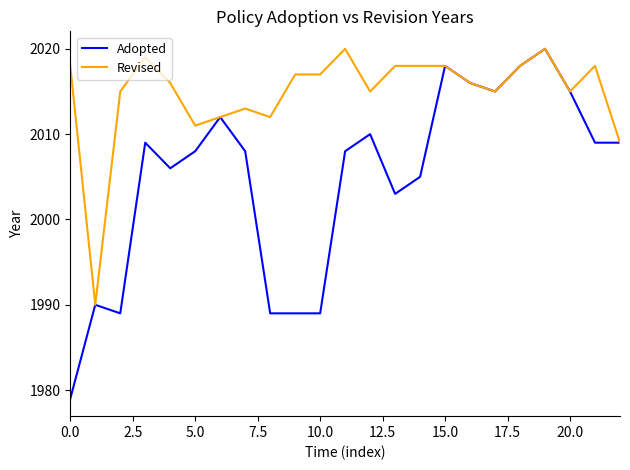

Which series has the largest total across all categories?

Revised